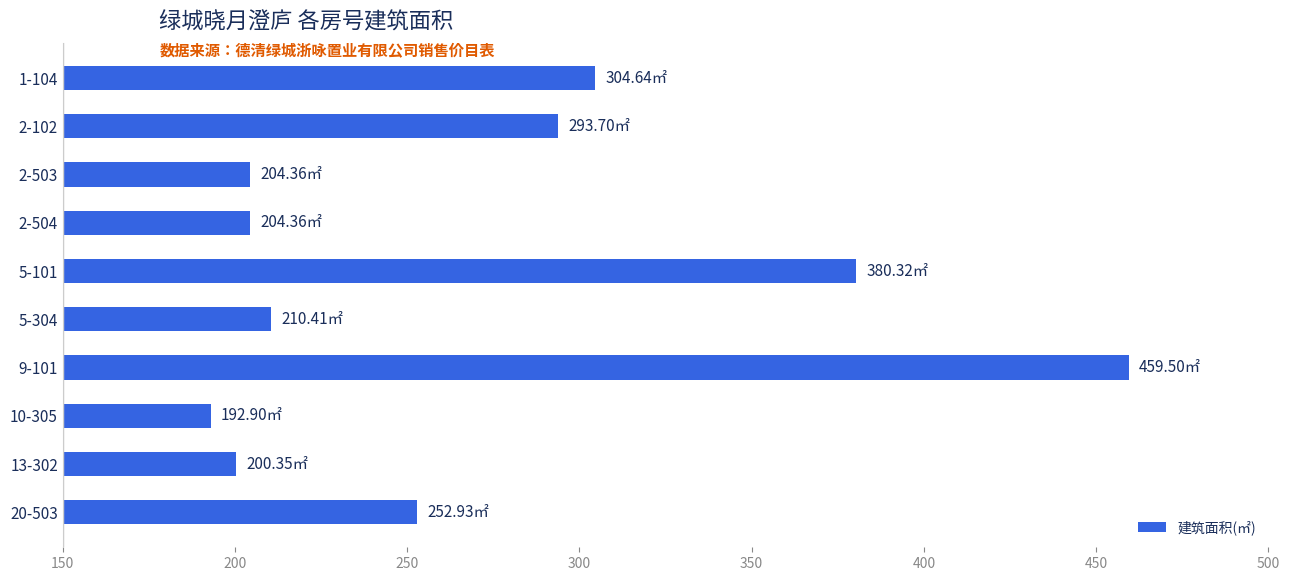

What is the average value?

270.3